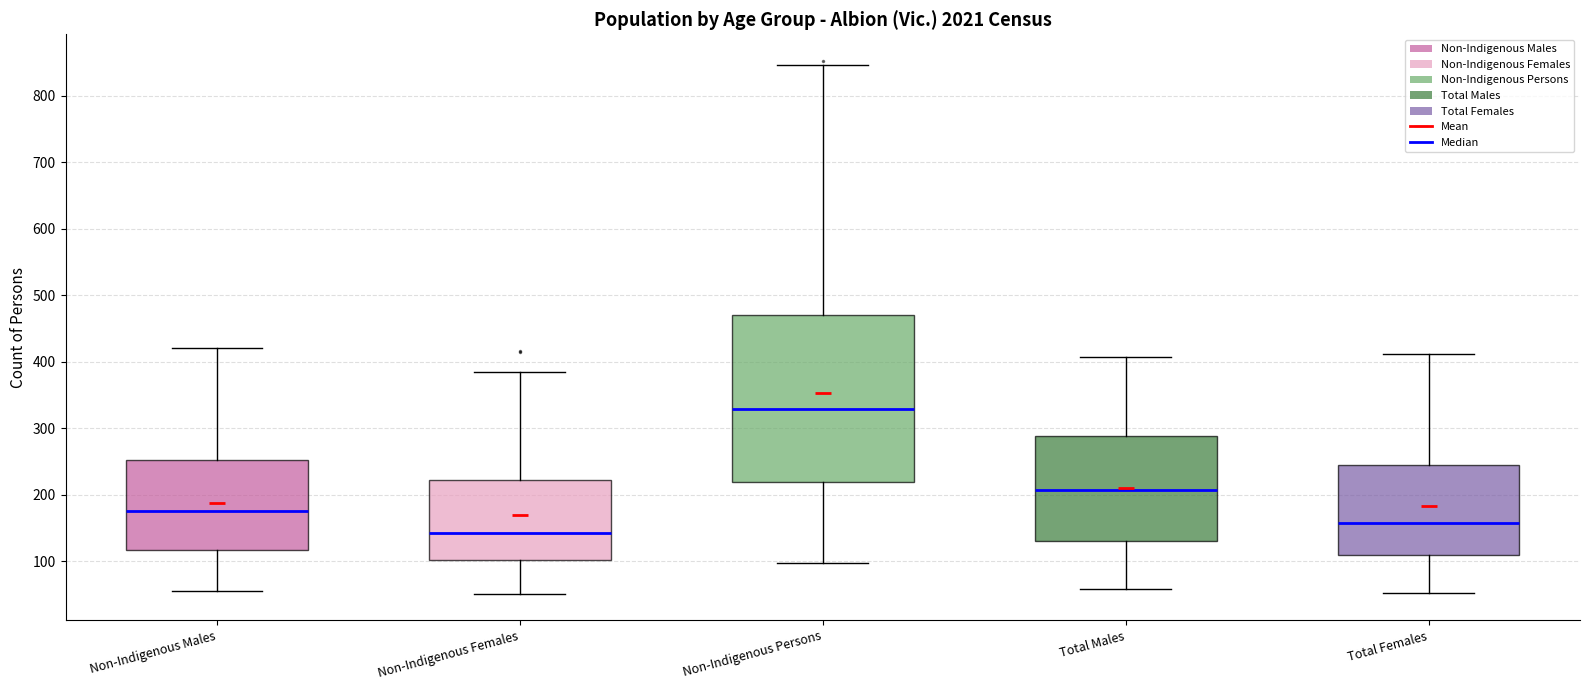

Comparing the boxes themselves (not the whiskers), which one is the tallest?

Non-Indigenous Persons